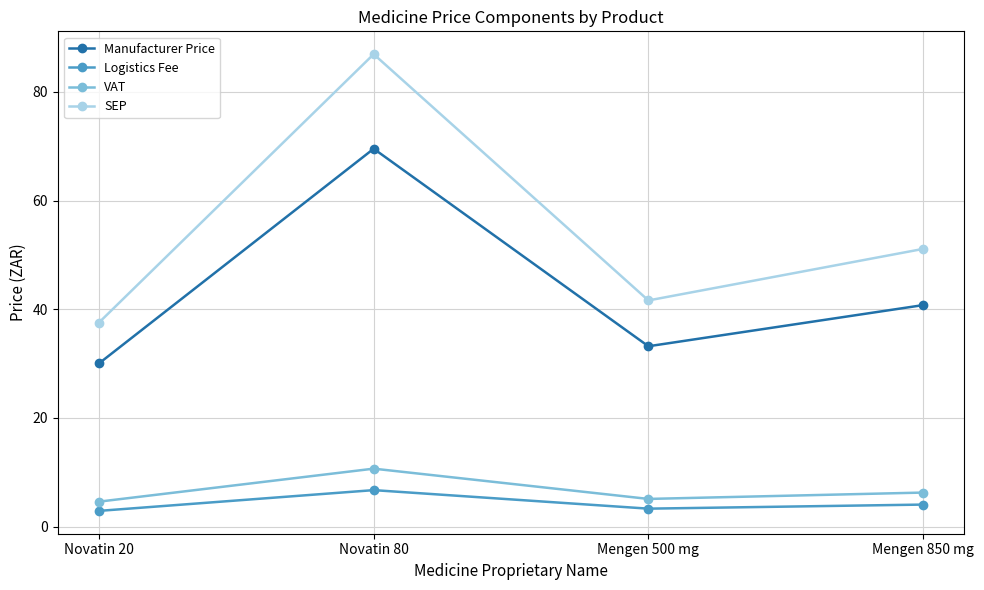

Where does the Logistics Fee series first go above 4?

Novatin 80